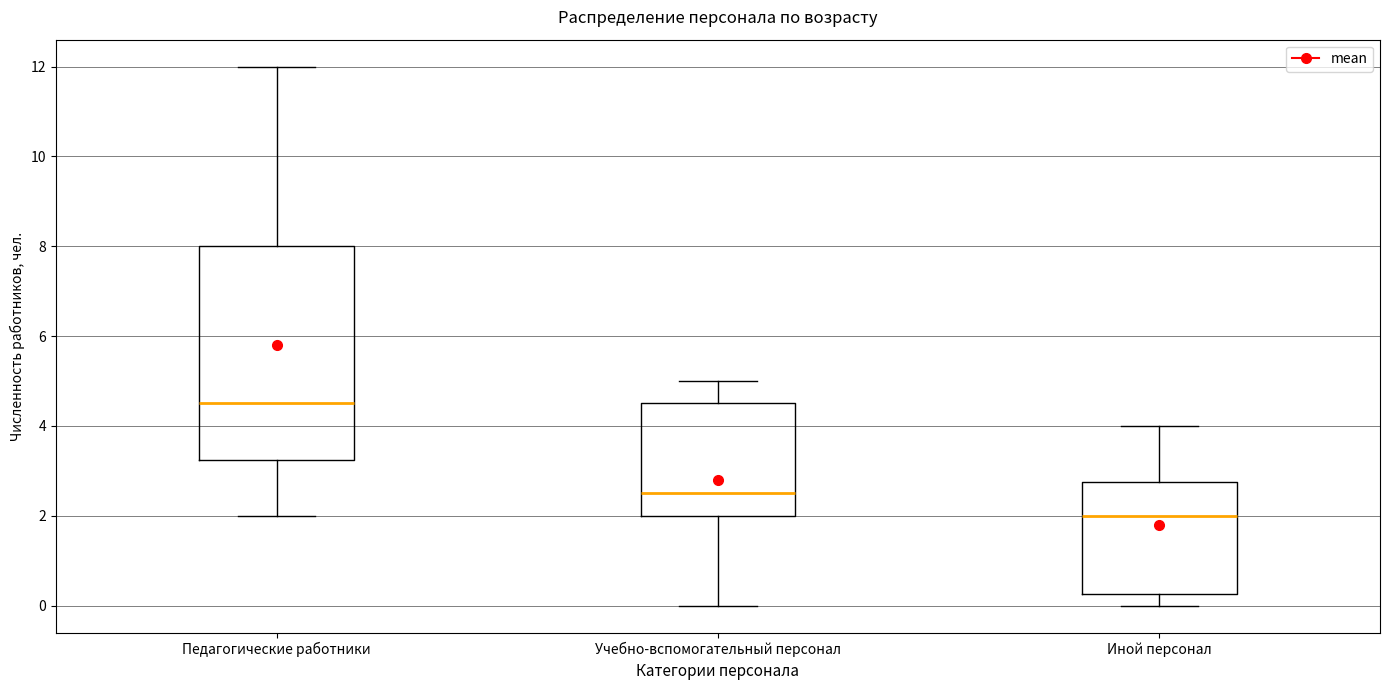

Reading left to right, read every box against the y-axis: the position of its median line, the range the box covers, and the ends of its whiskers. The values are not printed on the chart, so give them approximately, as read against the axis.

Педагогические работники: median 4.6, box 3.2 to 8.0, whiskers 2.0 to 12.0
Учебно-вспомогательный персонал: median 2.6, box 2.0 to 4.6, whiskers 0.0 to 5.0
Иной персонал: median 2.0, box 0.2 to 2.8, whiskers 0.0 to 4.0